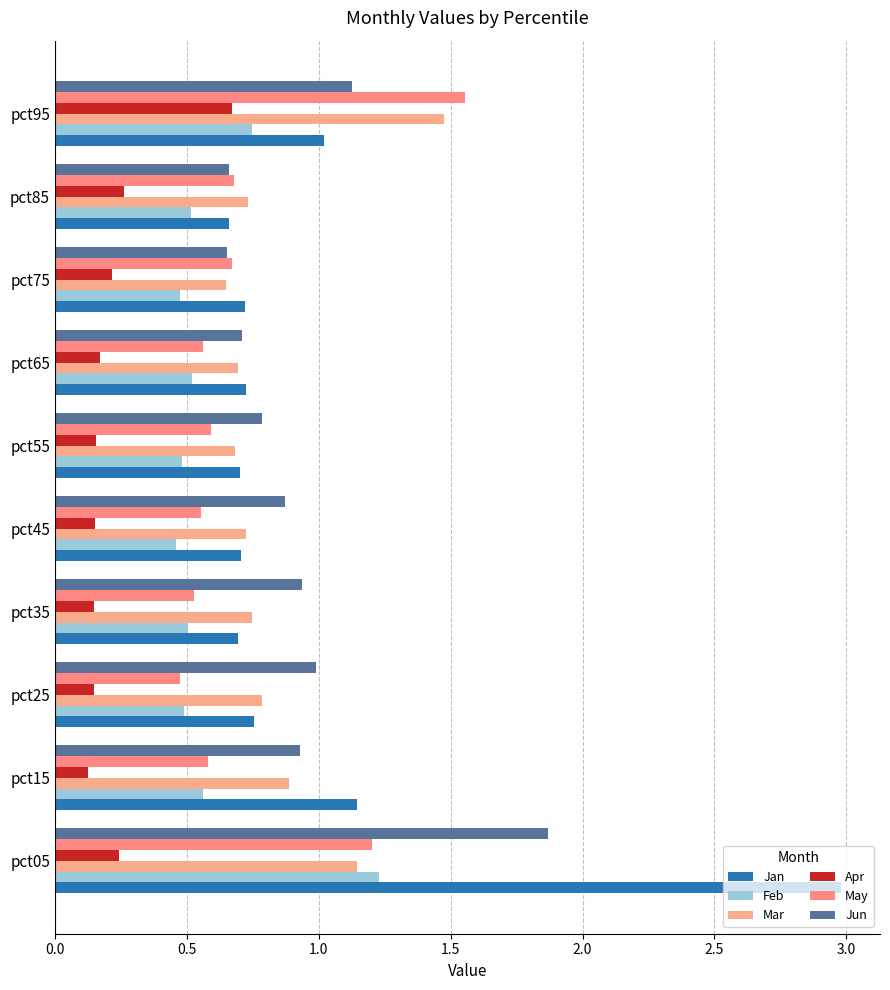

Reading left to right, list all the values displayed in this chart.

Jan: 3.0	1.1	0.8	0.7	0.7	0.7	0.7	0.7	0.7	1.0
Feb: 1.2	0.6	0.5	0.5	0.5	0.5	0.5	0.5	0.5	0.7
Mar: 1.1	0.9	0.8	0.7	0.7	0.7	0.7	0.6	0.7	1.5
Apr: 0.2	0.1	0.1	0.2	0.2	0.2	0.2	0.2	0.3	0.7
May: 1.2	0.6	0.5	0.5	0.6	0.6	0.6	0.7	0.7	1.6
Jun: 1.9	0.9	1.0	0.9	0.9	0.8	0.7	0.7	0.7	1.1